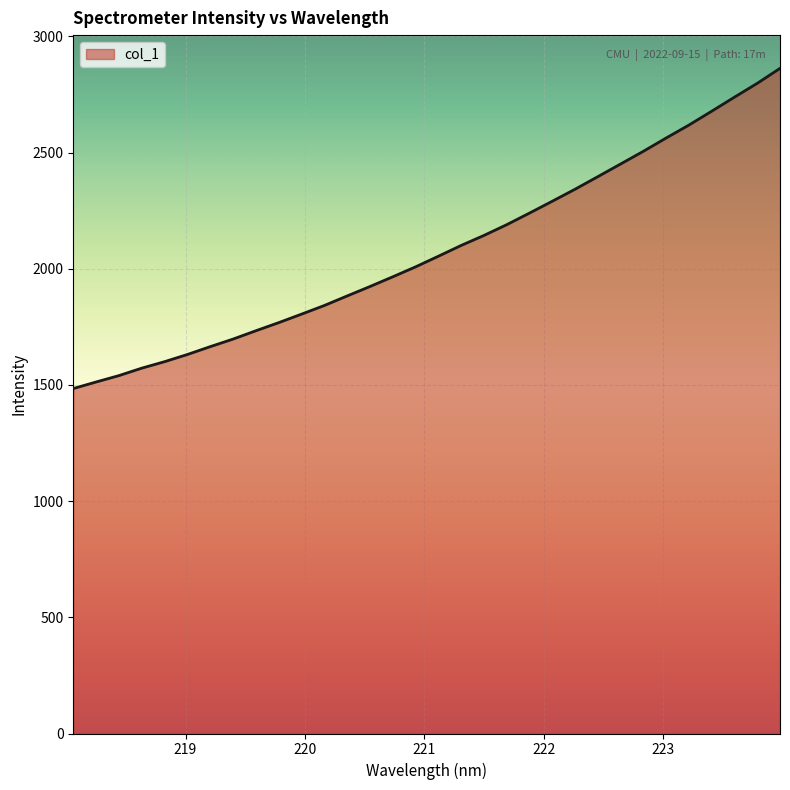

What is the sum of all values?

66600.5